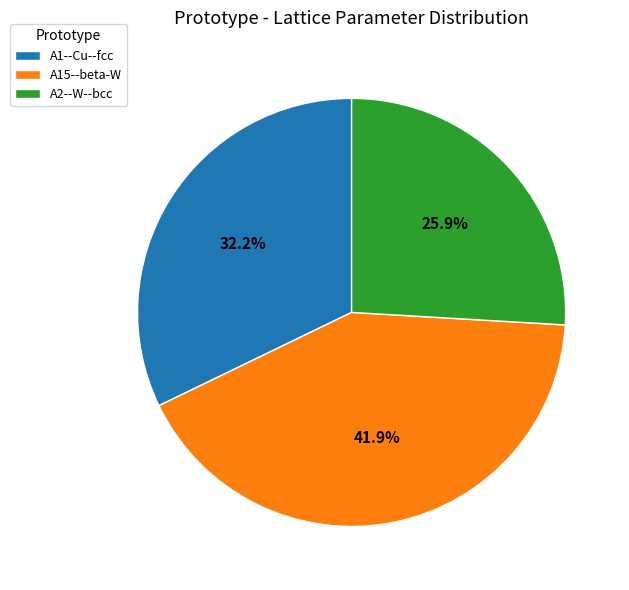

What is the smallest slice in the pie chart?

A2--W--bcc